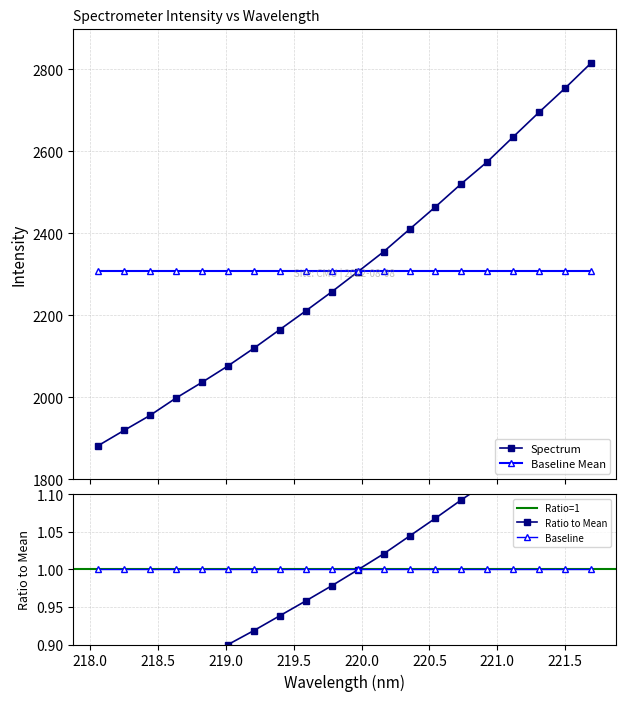

What is the approximate value at 218.6332?

1997.9